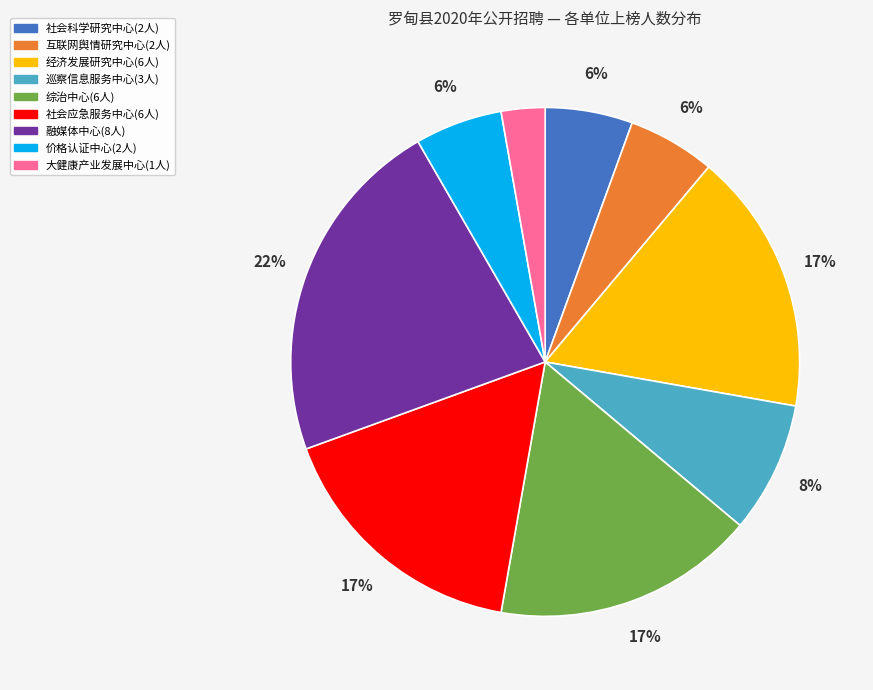

How many segments does this pie chart have?

9